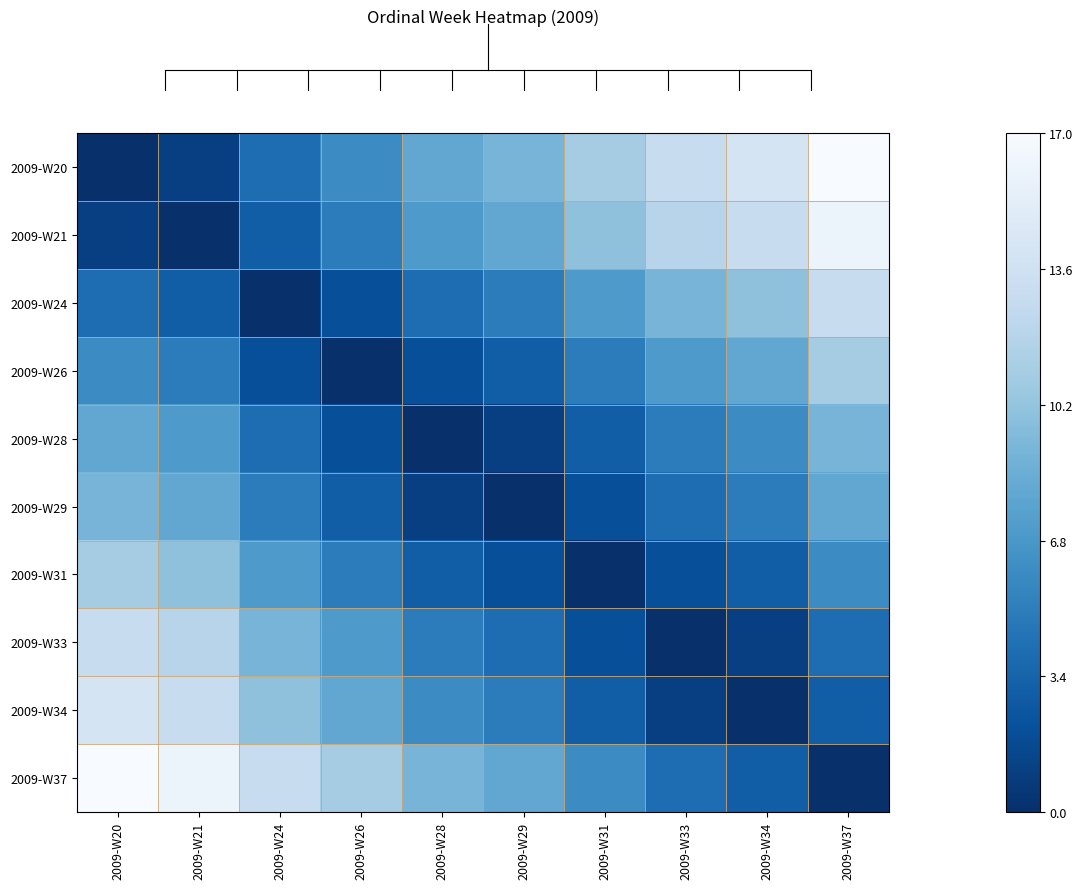

Count the number of data series in this chart.

10